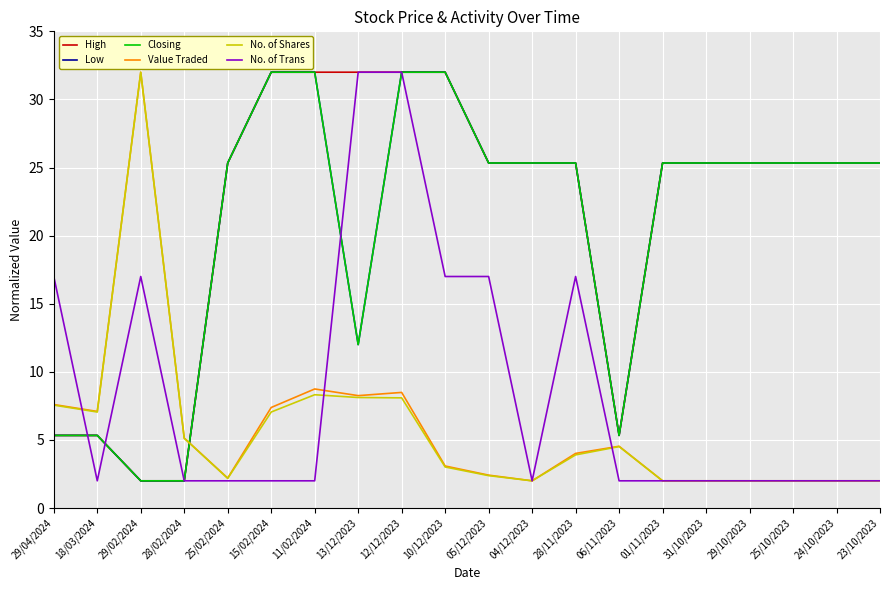

Which category has the lowest value across all series?

29/02/2024